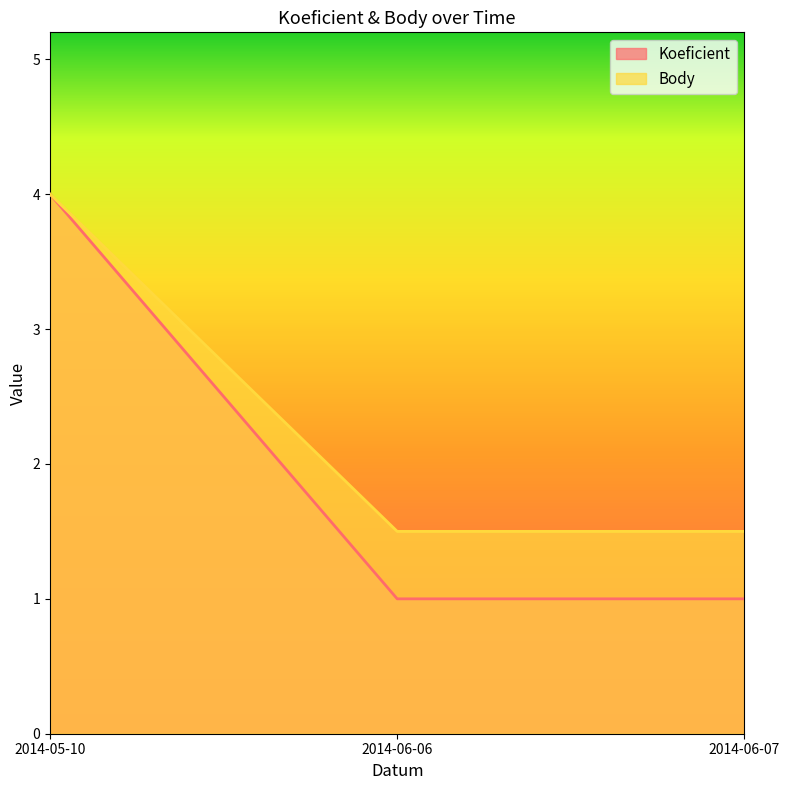

Reading left to right, extract all data points from this chart.

Koeficient: 4.0	1.0	1.0
Body: 4.0	1.5	1.5